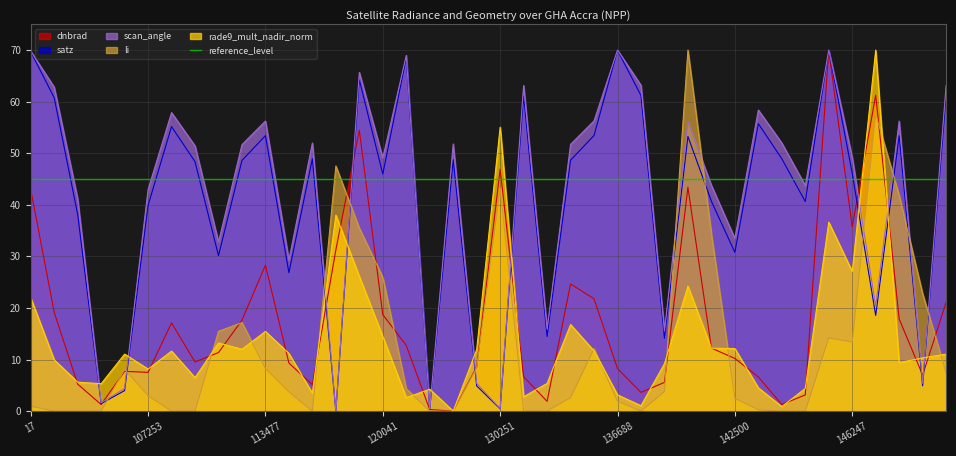

How many intersections are there between rade9_mult_nadir_norm and satz?

12